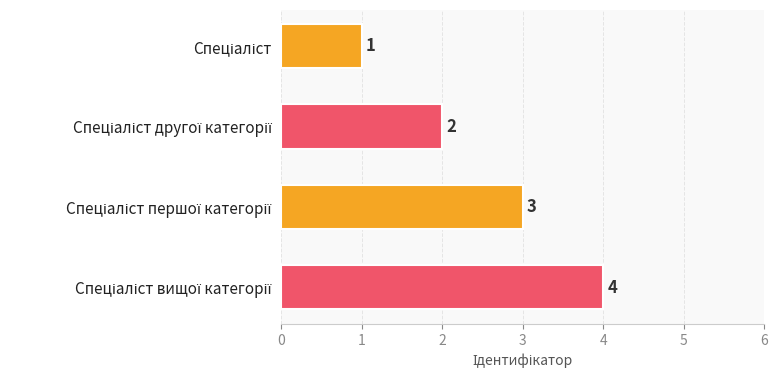

What is the value of the 3rd bar from the top?

3